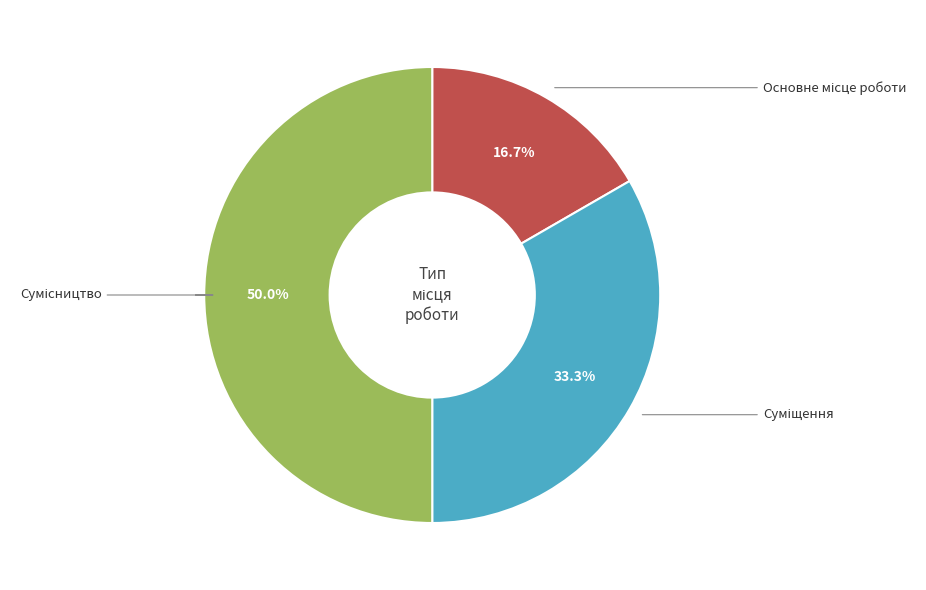

How many segments does this pie chart have?

3